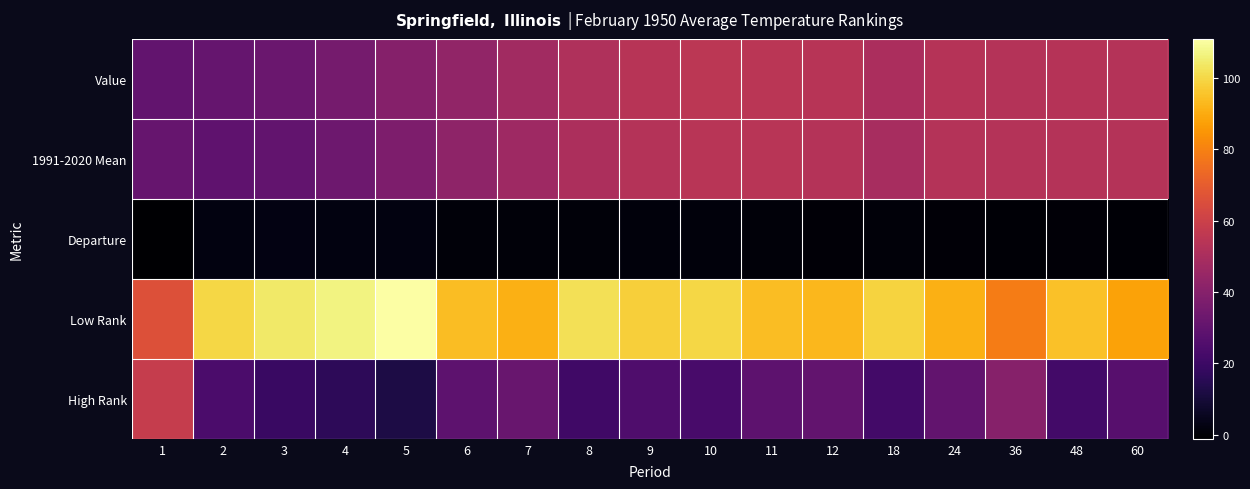

What is the minimum value shown in the chart?

-1.2